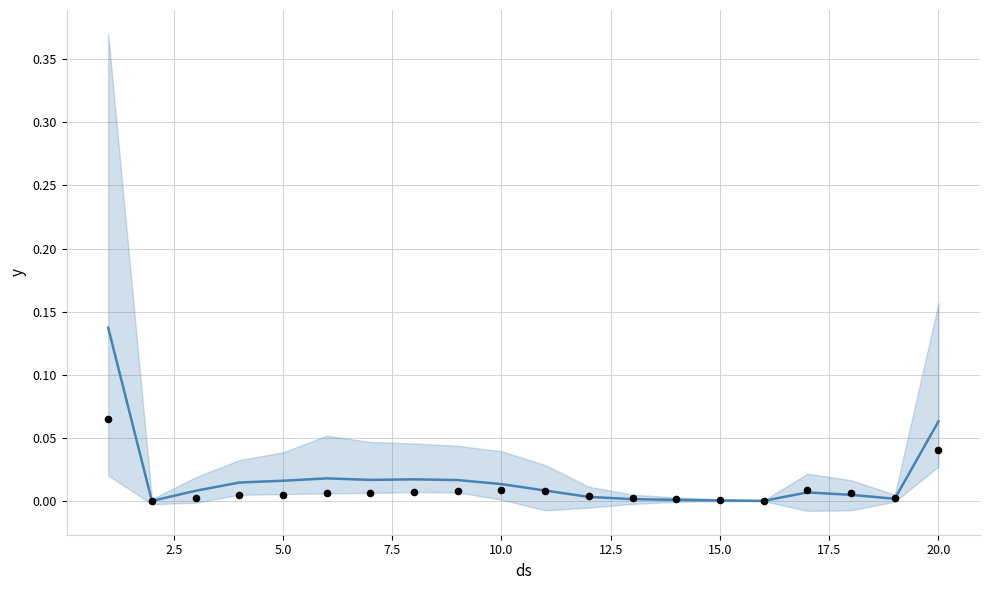

Which series reaches the maximum Y coordinate?

center